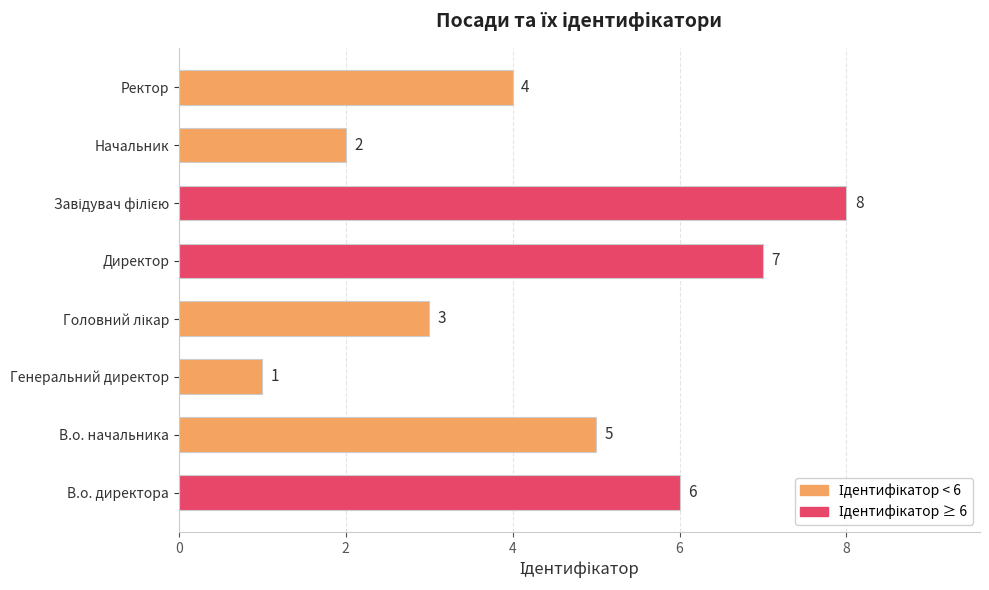

What is the sum of all values?

36